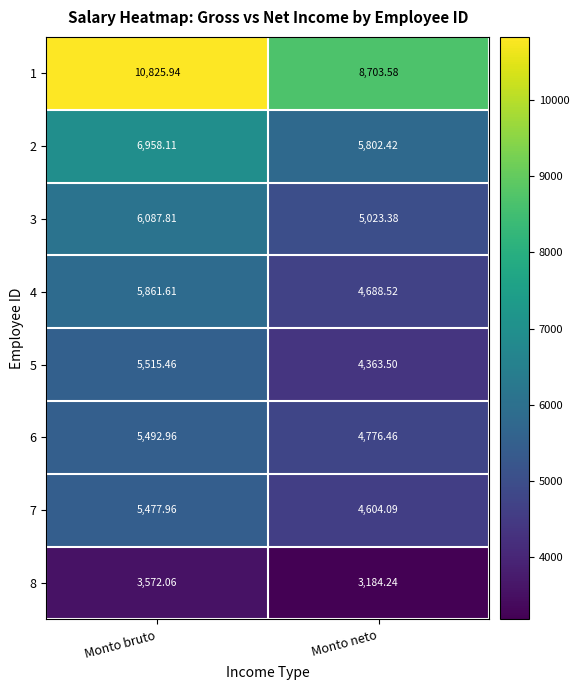

At which category is the sum across all series the highest?

Monto bruto